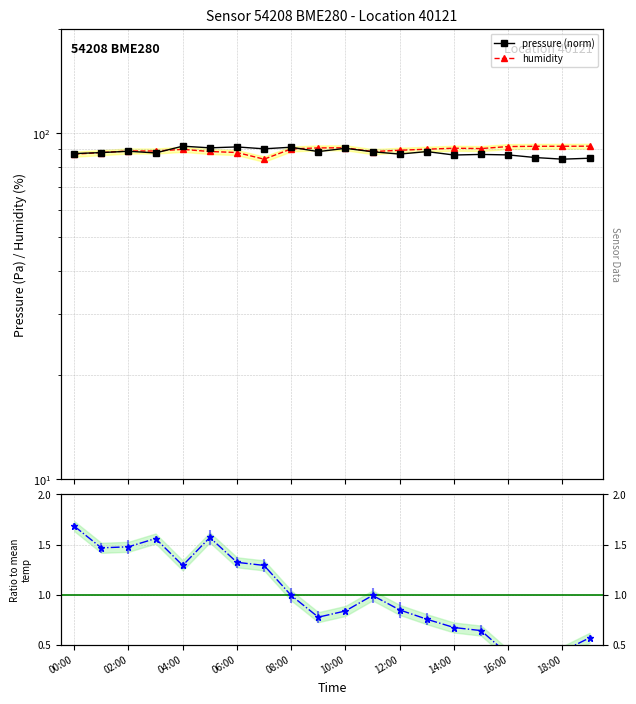

At which label is humidity closest to 87?

00:00